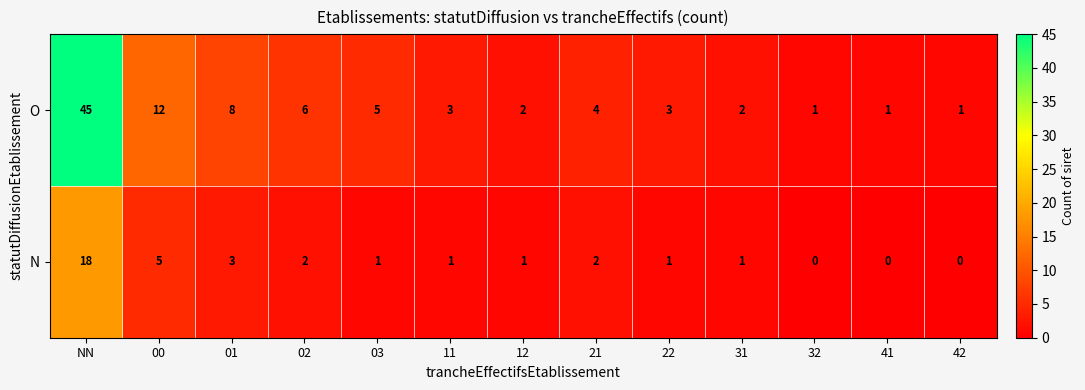

Between 11 and 32, which series saw the biggest shift?

O